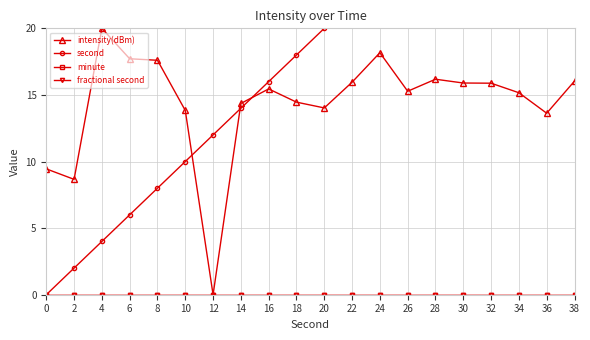

Which series has the largest total across all categories?

second